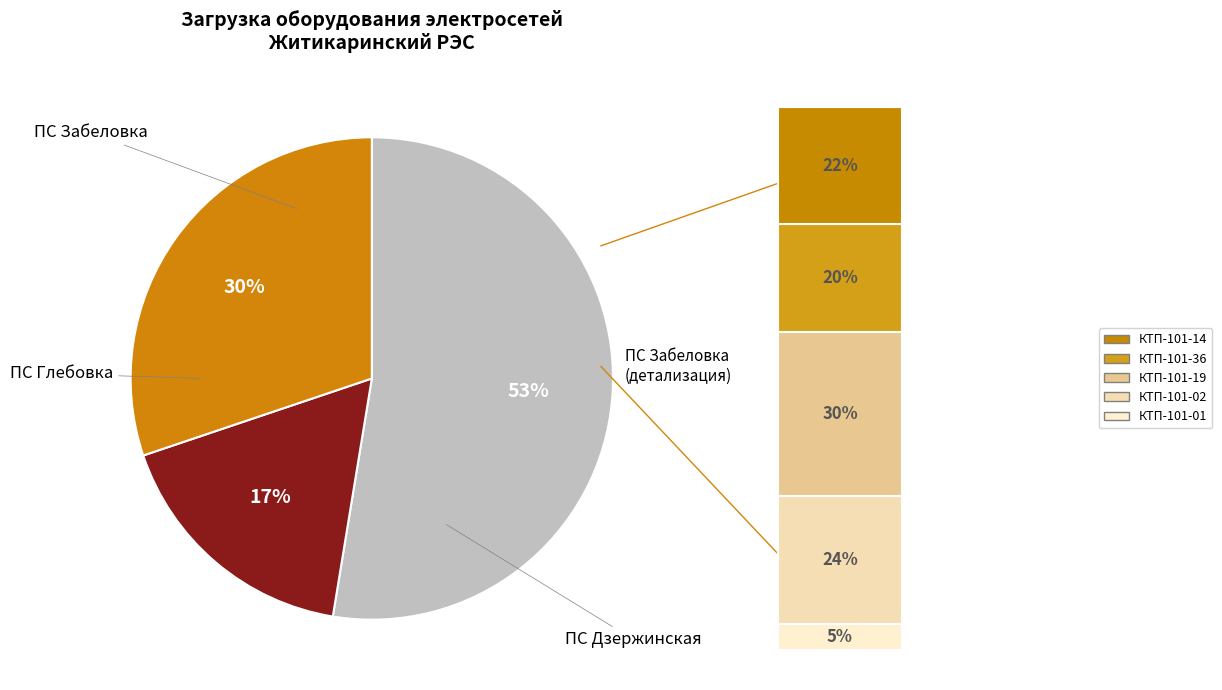

Is there a majority slice in this chart?

Yes